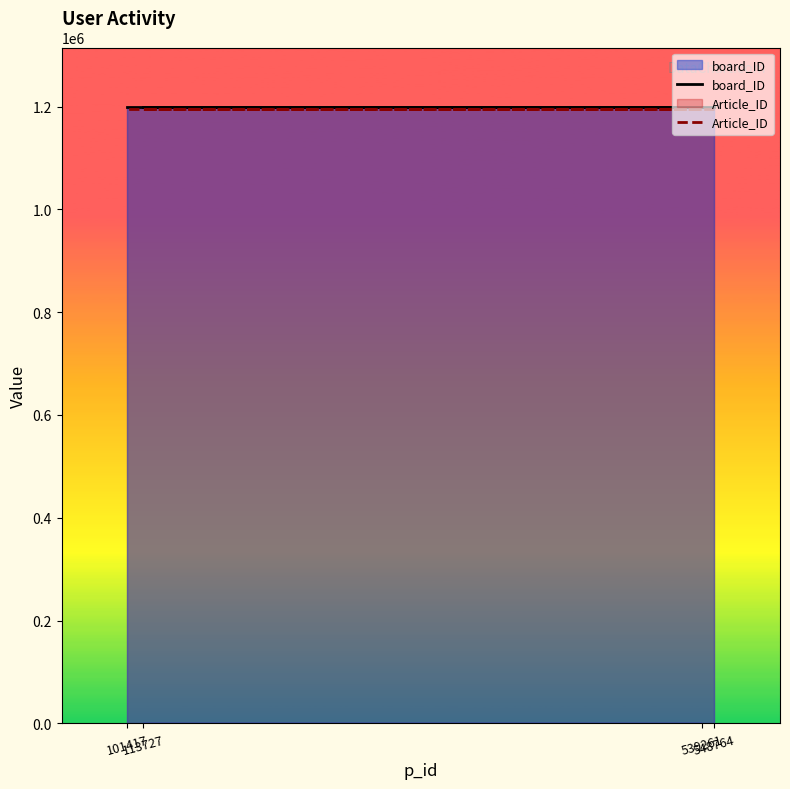

Is it true that board_ID equals 833824 at 539261?

False